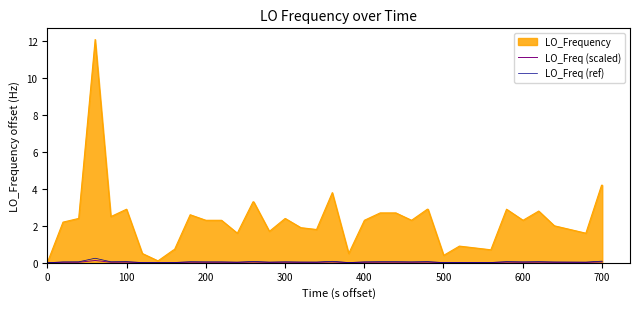

Which series has the largest total across all categories?

LO_Frequency